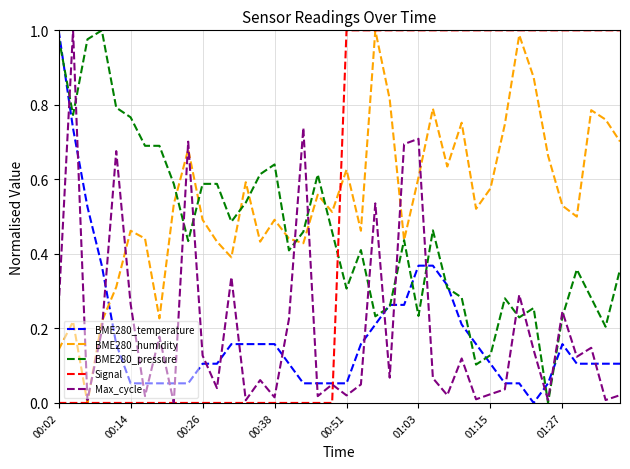

Which series has the largest total across all categories?

BME280_humidity